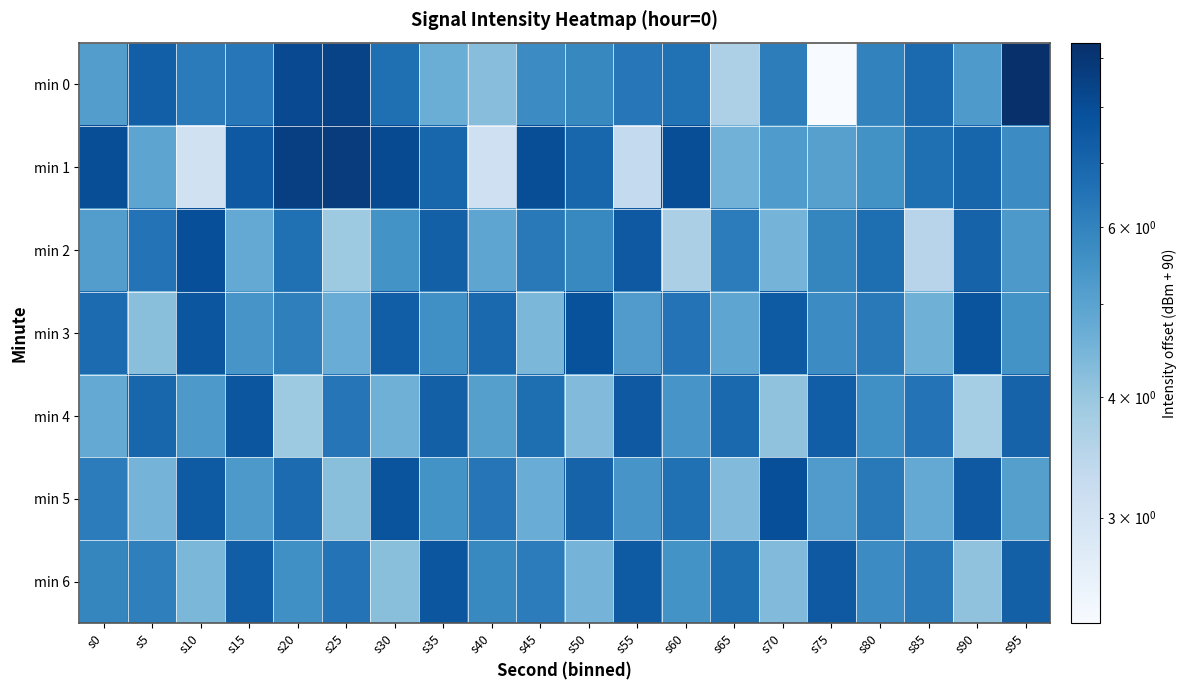

Reading left to right, what are all the values shown in this chart?

min 0: s0=5.2	s5=7.2	s10=6.2	s15=6.4	s20=8.1	s25=8.4	s30=6.7	s35=4.7	s40=4.2	s45=5.7	s50=5.8	s55=6.4	s60=6.6	s65=3.7	s70=6.2	s75=2.3	s80=6.0	s85=6.8	s90=5.3	s95=9.3
min 1: s0=8.0	s5=4.9	s10=3.1	s15=7.5	s20=8.6	s25=8.7	s30=8.1	s35=7.0	s40=3.1	s45=8.0	s50=7.0	s55=3.3	s60=7.9	s65=4.5	s70=5.2	s75=5.1	s80=5.5	s85=6.6	s90=7.0	s95=5.7
min 2: s0=5.2	s5=6.5	s10=7.9	s15=4.8	s20=6.6	s25=3.9	s30=5.5	s35=7.2	s40=4.9	s45=6.3	s50=5.8	s55=7.5	s60=3.7	s65=6.2	s70=4.5	s75=5.9	s80=6.7	s85=3.5	s90=7.1	s95=5.3
min 3: s0=6.8	s5=4.2	s10=7.6	s15=5.4	s20=6.1	s25=4.7	s30=7.3	s35=5.6	s40=6.9	s45=4.4	s50=7.8	s55=5.2	s60=6.5	s65=4.9	s70=7.4	s75=5.7	s80=6.3	s85=4.6	s90=7.7	s95=5.5
min 4: s0=4.8	s5=7.0	s10=5.3	s15=7.6	s20=3.9	s25=6.4	s30=4.6	s35=7.2	s40=5.1	s45=6.7	s50=4.3	s55=7.5	s60=5.4	s65=6.9	s70=4.1	s75=7.3	s80=5.6	s85=6.5	s90=3.8	s95=7.1
min 5: s0=6.2	s5=4.5	s10=7.4	s15=5.3	s20=6.8	s25=4.2	s30=7.7	s35=5.5	s40=6.4	s45=4.7	s50=7.1	s55=5.4	s60=6.6	s65=4.3	s70=7.9	s75=5.2	s80=6.3	s85=4.8	s90=7.5	s95=5.1
min 6: s0=5.9	s5=6.1	s10=4.4	s15=7.3	s20=5.6	s25=6.5	s30=4.2	s35=7.6	s40=5.8	s45=6.2	s50=4.5	s55=7.4	s60=5.5	s65=6.7	s70=4.3	s75=7.5	s80=5.7	s85=6.3	s90=4.1	s95=7.2